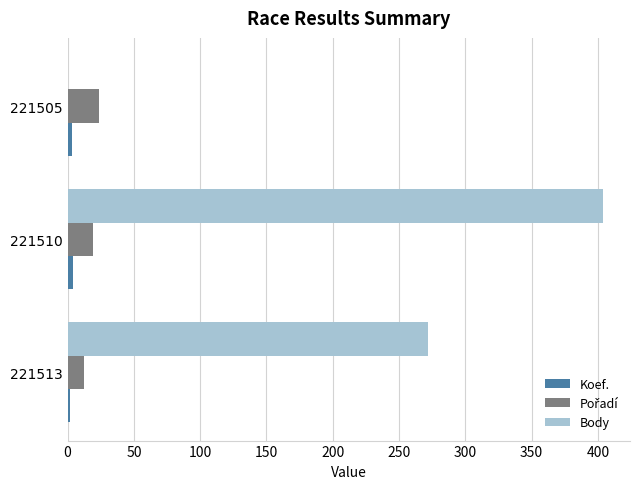

At which category is the sum across all series the highest?

221510